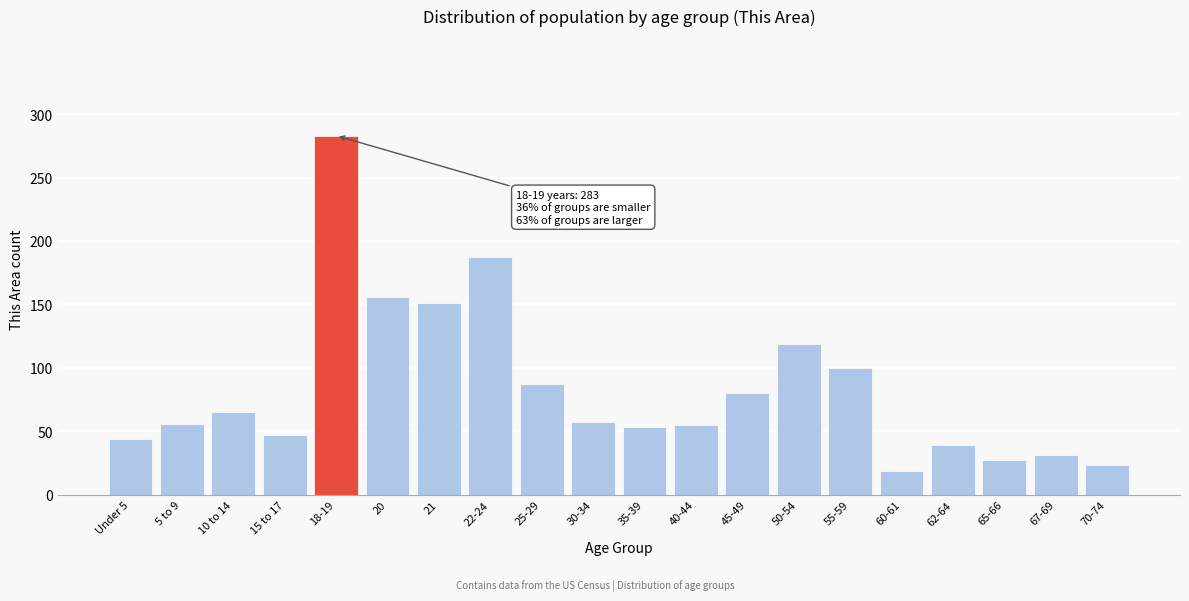

The chart shows a value of 44 at 10 to 14. True or false?

False